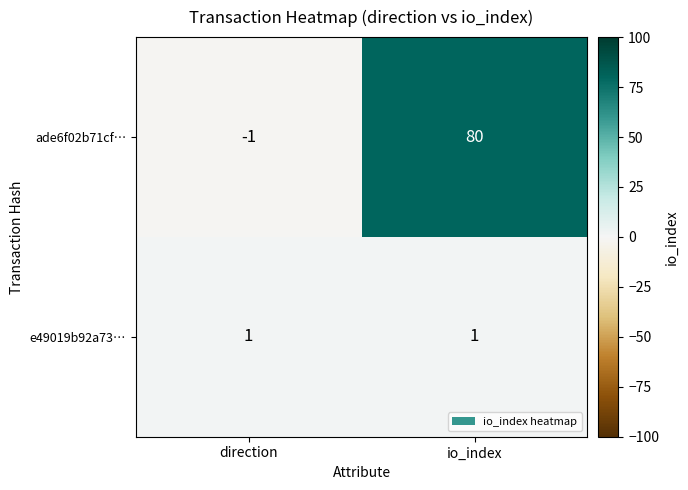

Which label corresponds to the largest value in the chart?

io_index